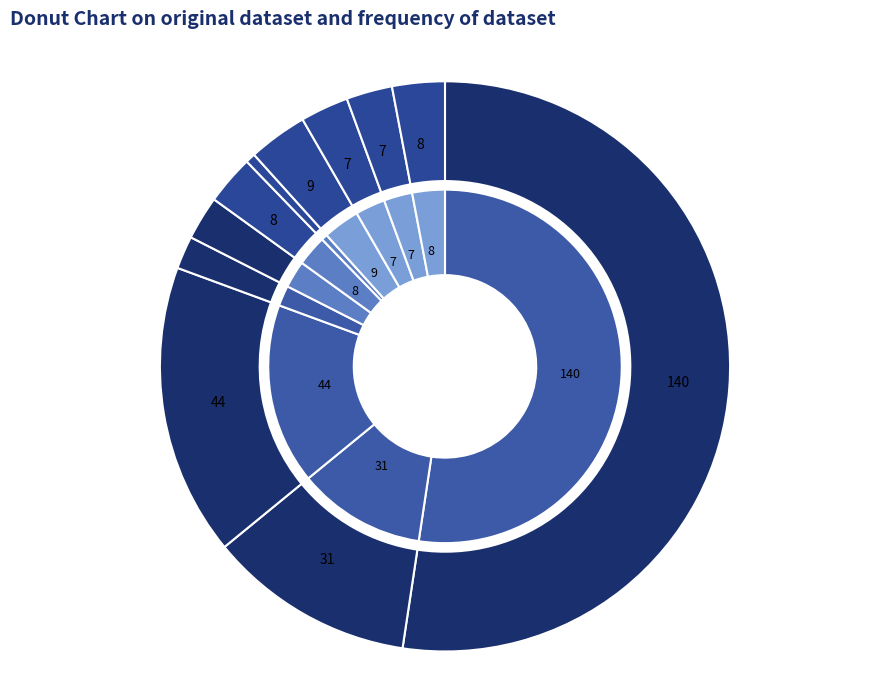

Between КЛ-0,4 кВ (140.5) and ТП-22,23 (9), which is larger?

КЛ-0,4 кВ (140.5)